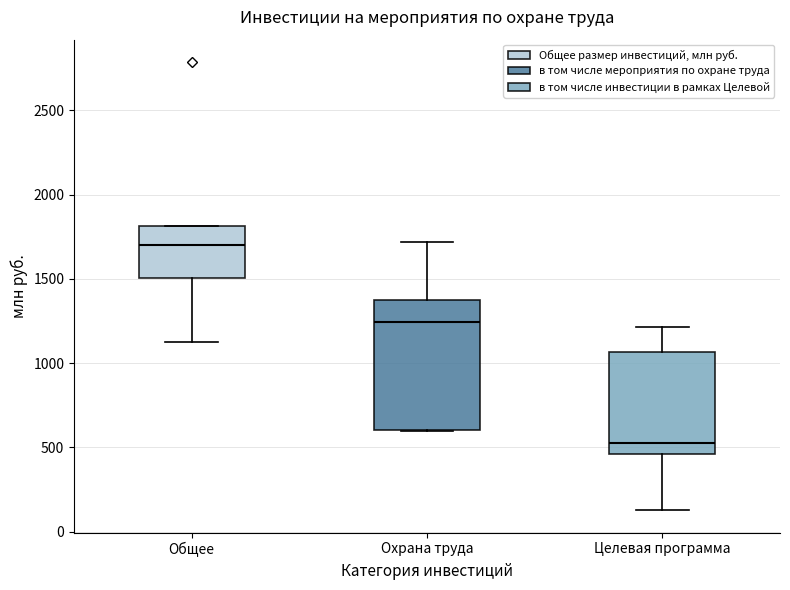

Reading left to right, transcribe this box plot: for each box, give where its median line is, the range the box spans, and where its two whiskers end, as read against the y-axis. The values are not printed on the chart, so give them approximately, as read against the axis.

Общее: median 1700, box 1500 to 1800, whiskers 1150 to 1800
Охрана труда: median 1250, box 600 to 1400, whiskers 600 to 1700
Целевая программа: median 500, box 450 to 1050, whiskers 150 to 1200